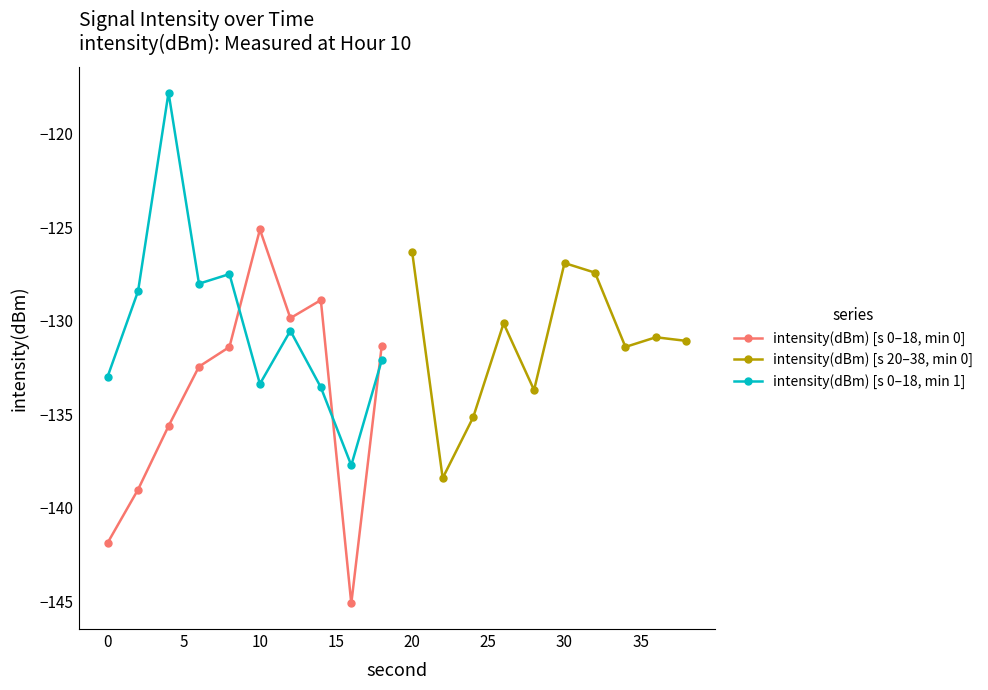

True or false: intensity(dBm) [s 0–18, min 1] and intensity(dBm) [s 0–18, min 0] intersect in this chart.

True